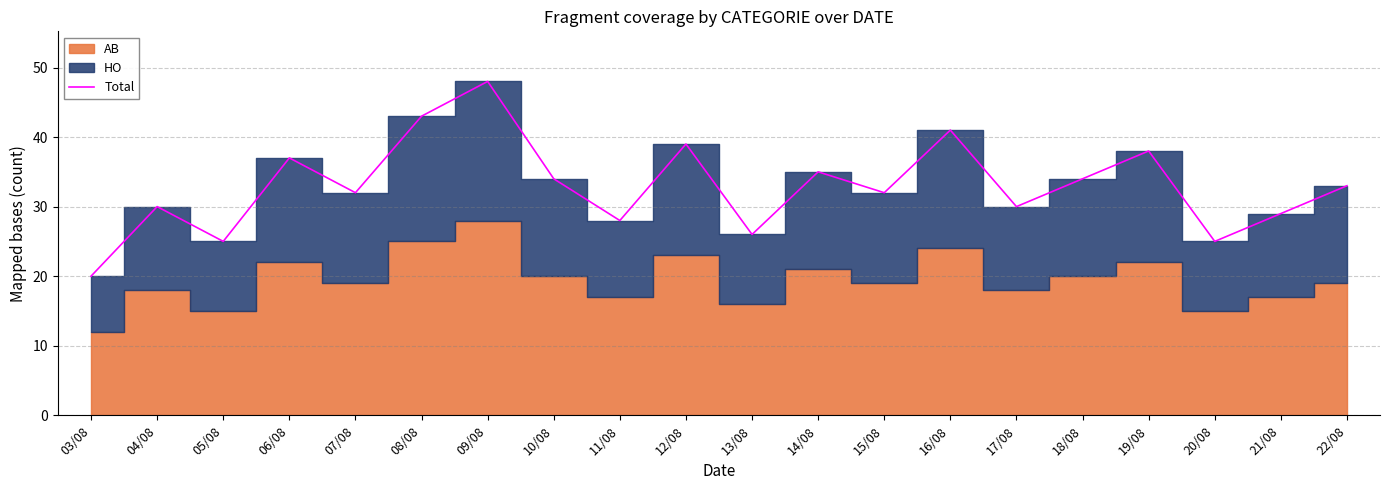

Reading left to right, what are all the values shown in this chart?

20	30	25	37	32	43	48	34	28	39	26	35	32	41	30	34	38	25	29	33